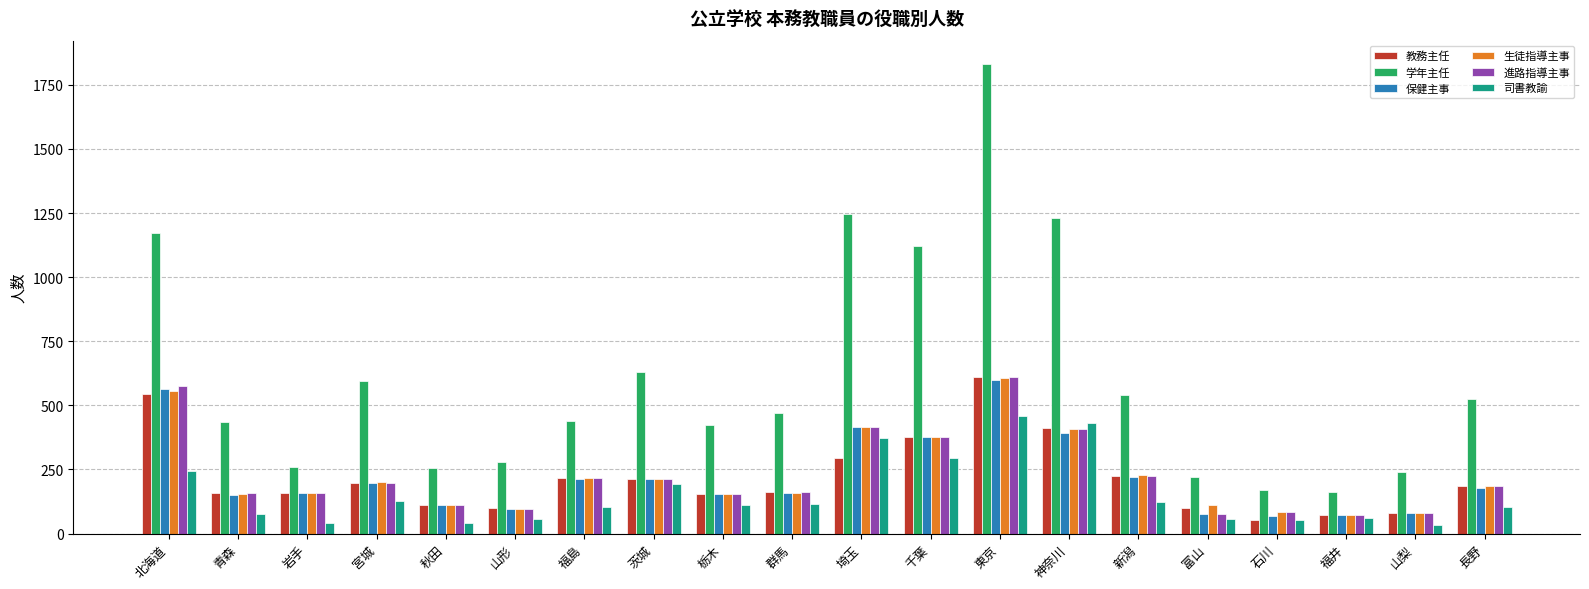

True or false: 司書教諭 has a value of 294 at 千葉.

True